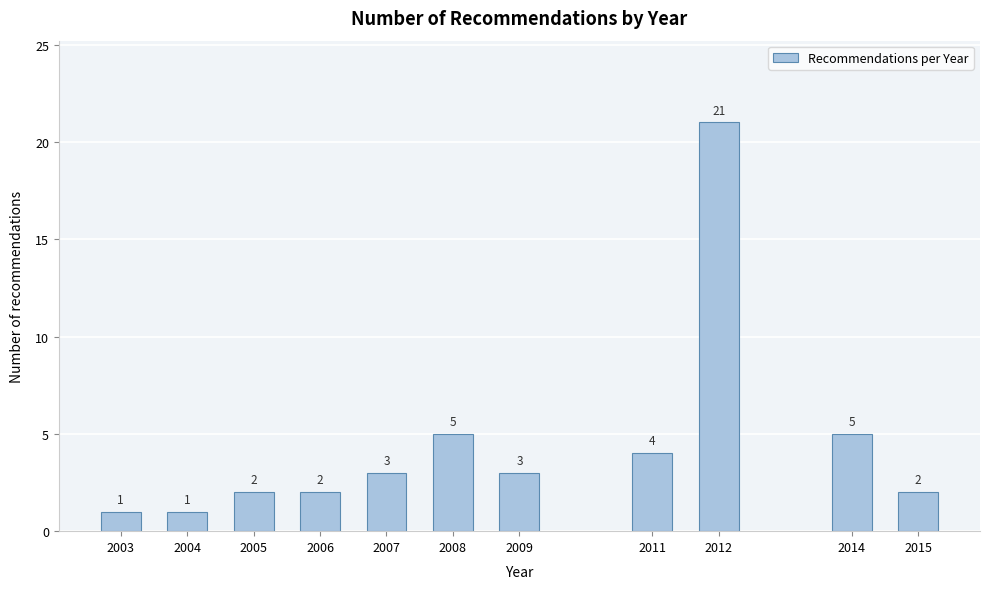

Reading left to right, transcribe all the data shown in this chart.

1	1	2	2	3	5	3	4	21	5	2